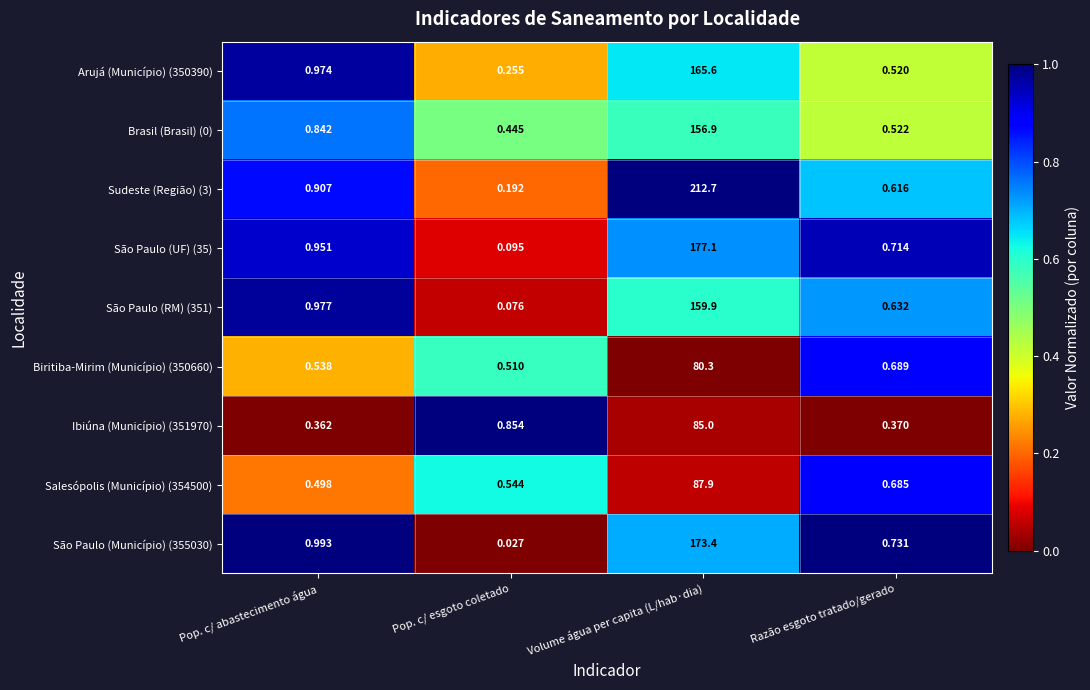

Which category has the lowest value in the São Paulo (Município) (355030) series?

Pop. c/ esgoto coletado